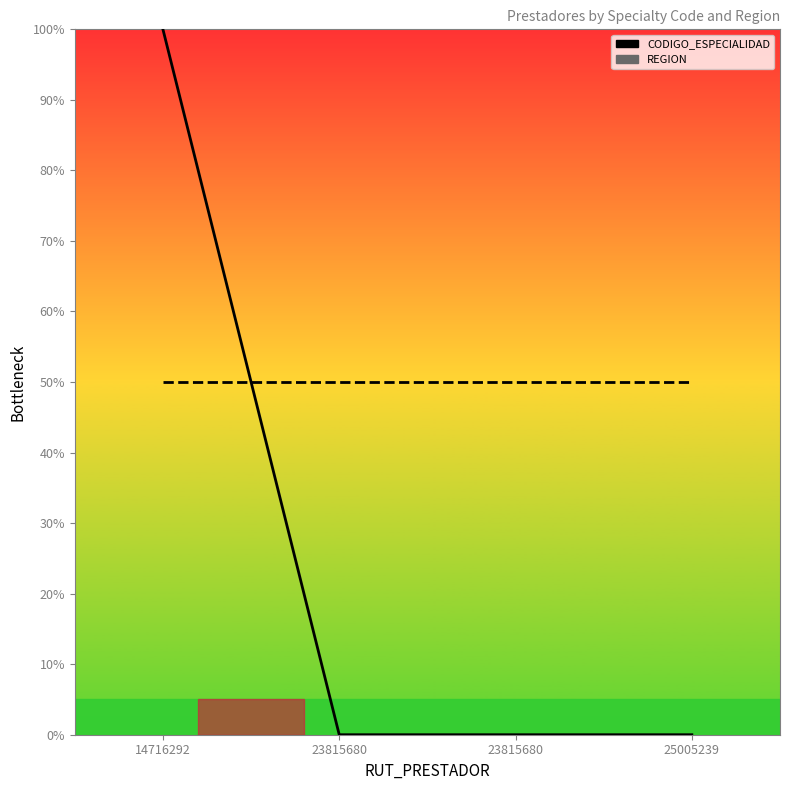

Reading left to right, extract all data points from this chart.

CODIGO_ESPECIALIDAD: 14716292=100	23815680=0	23815680=0	25005239=0
REGION: 14716292=50	23815680=50	23815680=50	25005239=50